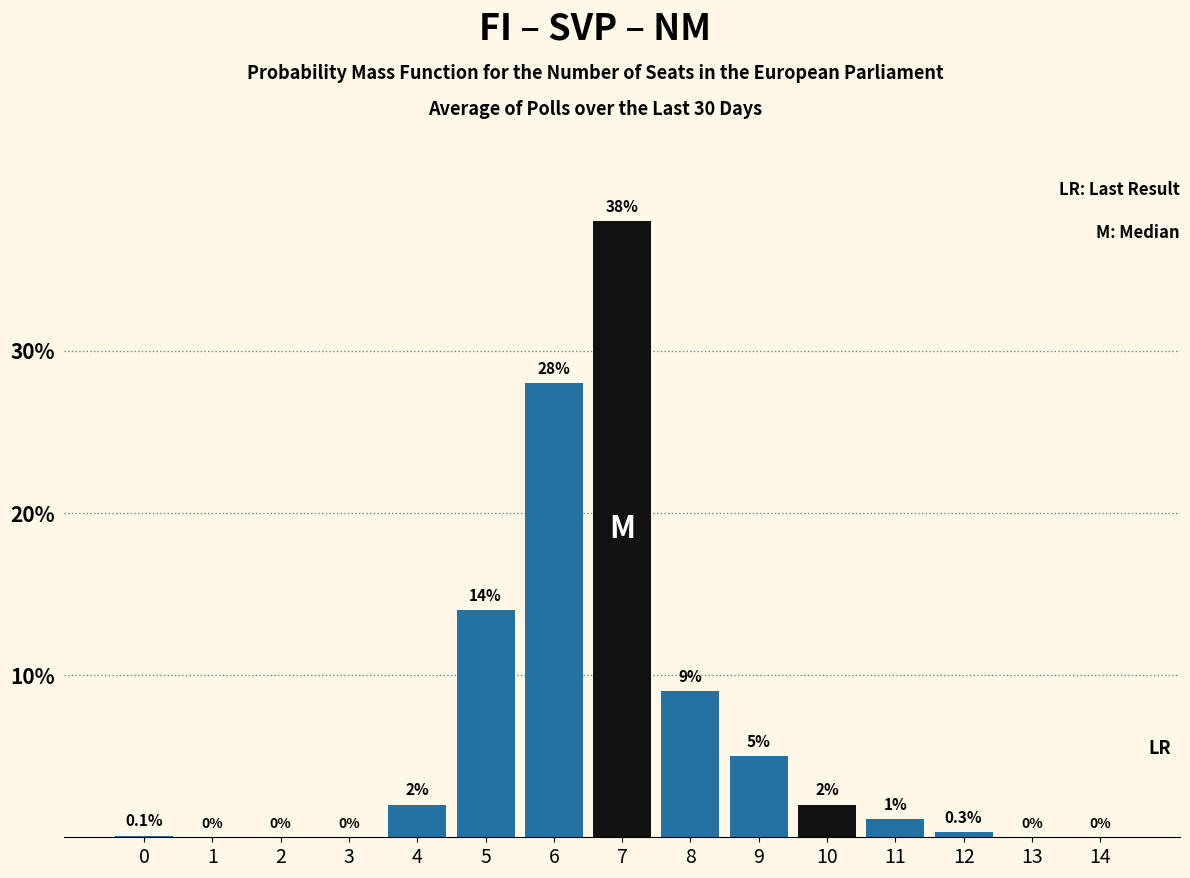

Reading left to right, extract all data points from this chart.

0=0.1	1=0.0	2=0.0	3=0.0	4=2.0	5=14.0	6=28.0	7=38.0	8=9.0	9=5.0	10=2.0	11=1.1	12=0.3	13=0.0	14=0.0